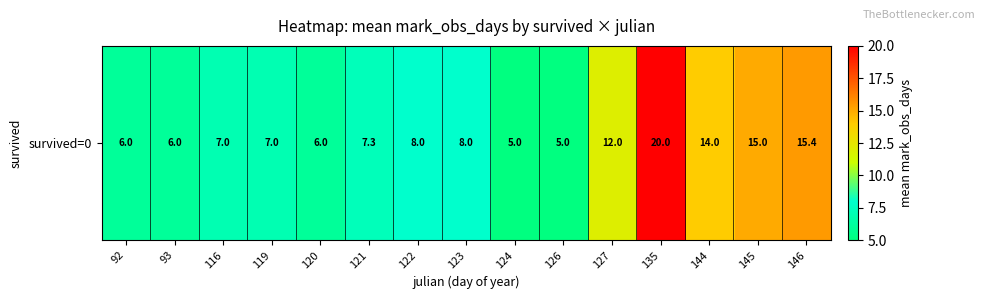

What is the change in value from 92 to 116?

+1.0